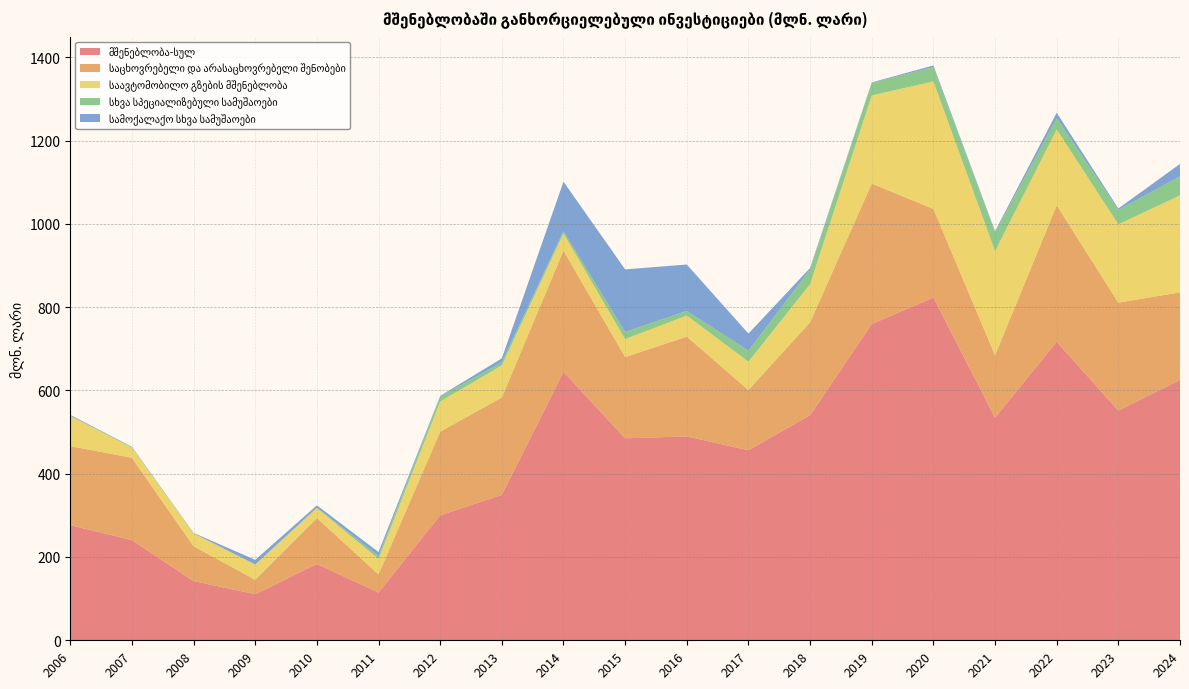

Reading left to right, transcribe all the data shown in this chart.

მშენებლობა-სულ: 2006=276.6	2007=240.4	2008=142.2	2009=110.7	2010=183.2	2011=114.6	2012=300.1	2013=349.1	2014=644.7	2015=485.0	2016=489.5	2017=456.4	2018=540.6	2019=759.4	2020=822.9	2021=534.5	2022=716.9	2023=551.6	2024=625.2
საცხოვრებელი და არასაცხოვრებელი შენობები: 2006=189.7	2007=197.7	2008=83.6	2009=34.6	2010=110.4	2011=43.7	2012=200.8	2013=234.0	2014=291.0	2015=195.0	2016=239.7	2017=144.4	2018=223.0	2019=337.1	2020=212.9	2021=149.6	2022=327.4	2023=259.2	2024=210.2
საავტომობილო გზების მშენებლობა: 2006=72.3	2007=24.4	2008=30.5	2009=36.3	2010=24.2	2011=37.1	2012=72.5	2013=77.0	2014=41.1	2015=43.3	2016=50.5	2017=68.2	2018=91.8	2019=211.8	2020=306.1	2021=250.4	2022=182.3	2023=187.9	2024=233.0
სხვა სპეციალიზებული სამუშაოები: 2006=1.2	2007=1.9	2008=0.8	2009=0.5	2010=0.4	2011=7.0	2012=11.9	2013=7.4	2014=5.3	2015=17.1	2016=11.1	2017=26.4	2018=35.0	2019=30.2	2020=34.3	2021=44.5	2022=27.2	2023=34.8	2024=45.6
სამოქალაქო სხვა სამუშაოები: 2006=1.6	2007=0.4	2008=0.8	2009=11.0	2010=5.8	2011=9.5	2012=1.5	2013=9.4	2014=119.1	2015=150.2	2016=111.5	2017=41.0	2018=3.6	2019=1.1	2020=4.1	2021=3.3	2022=12.9	2023=3.3	2024=29.8